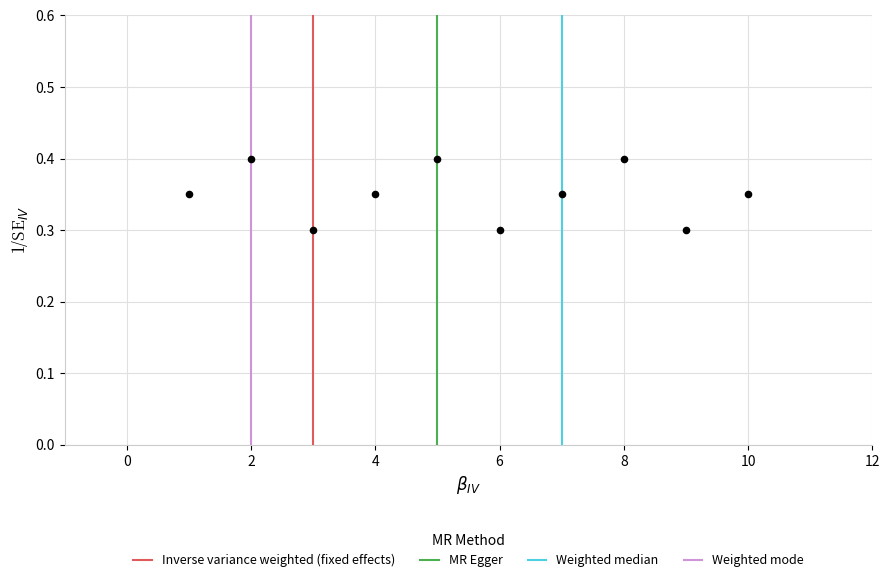

What is the average X value?

5.5